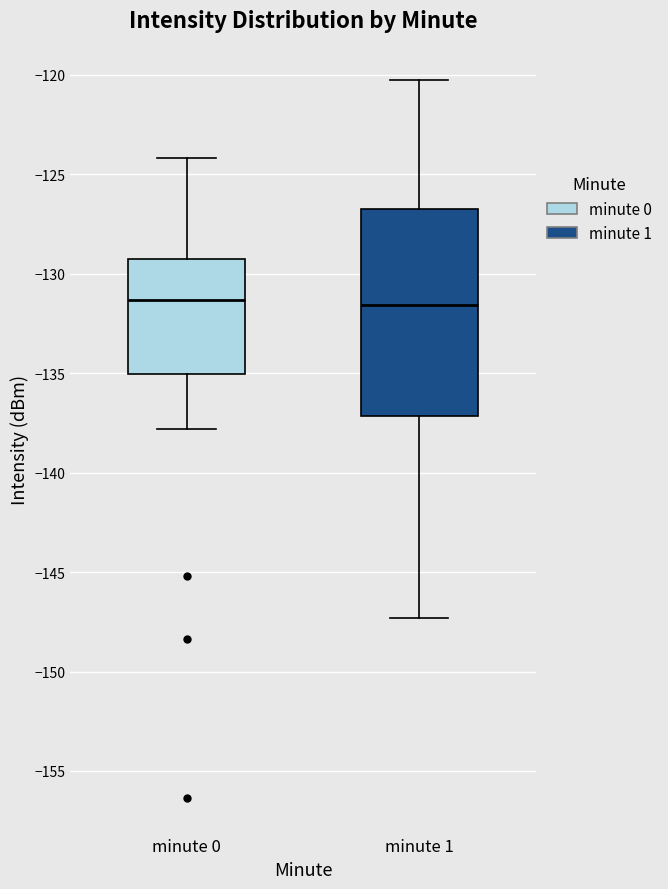

Reading left to right, transcribe this box plot: for each box, give where its median line is, the range the box spans, and where its two whiskers end, as read against the y-axis. The values are not printed on the chart, so give them approximately, as read against the axis.

minute 0: median -131.5, box -135.0 to -129.5, whiskers -138.0 to -124.0
minute 1: median -131.5, box -137.0 to -126.5, whiskers -147.5 to -120.0